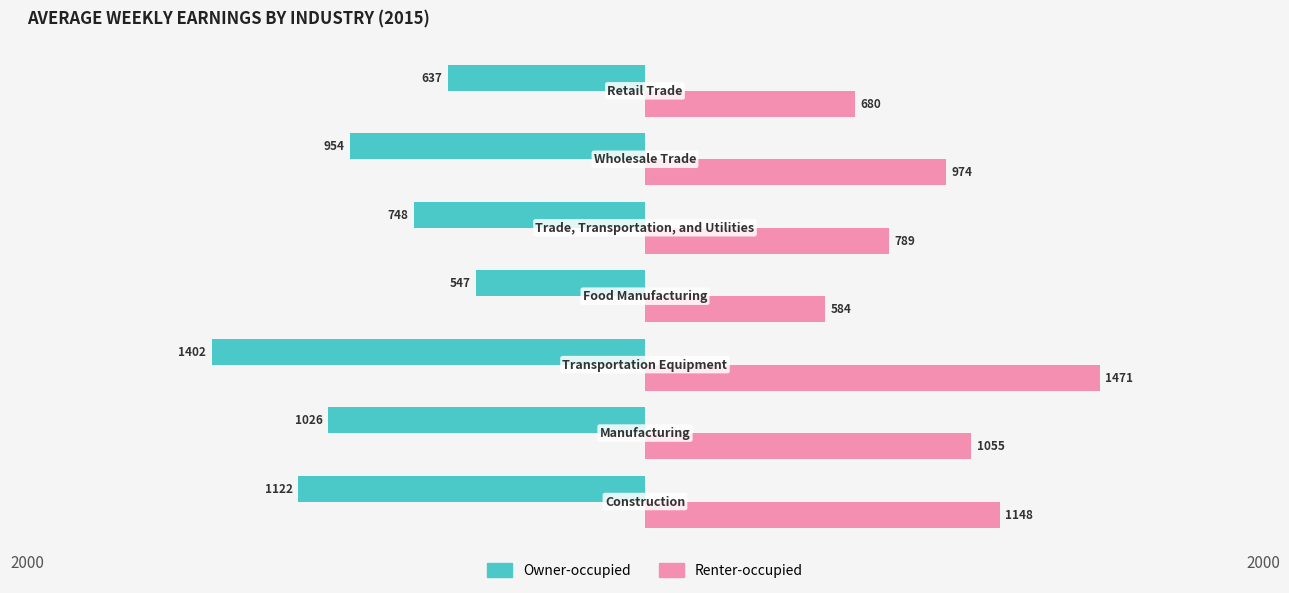

What are all the series names shown in the legend?

Owner-occupied, Renter-occupied